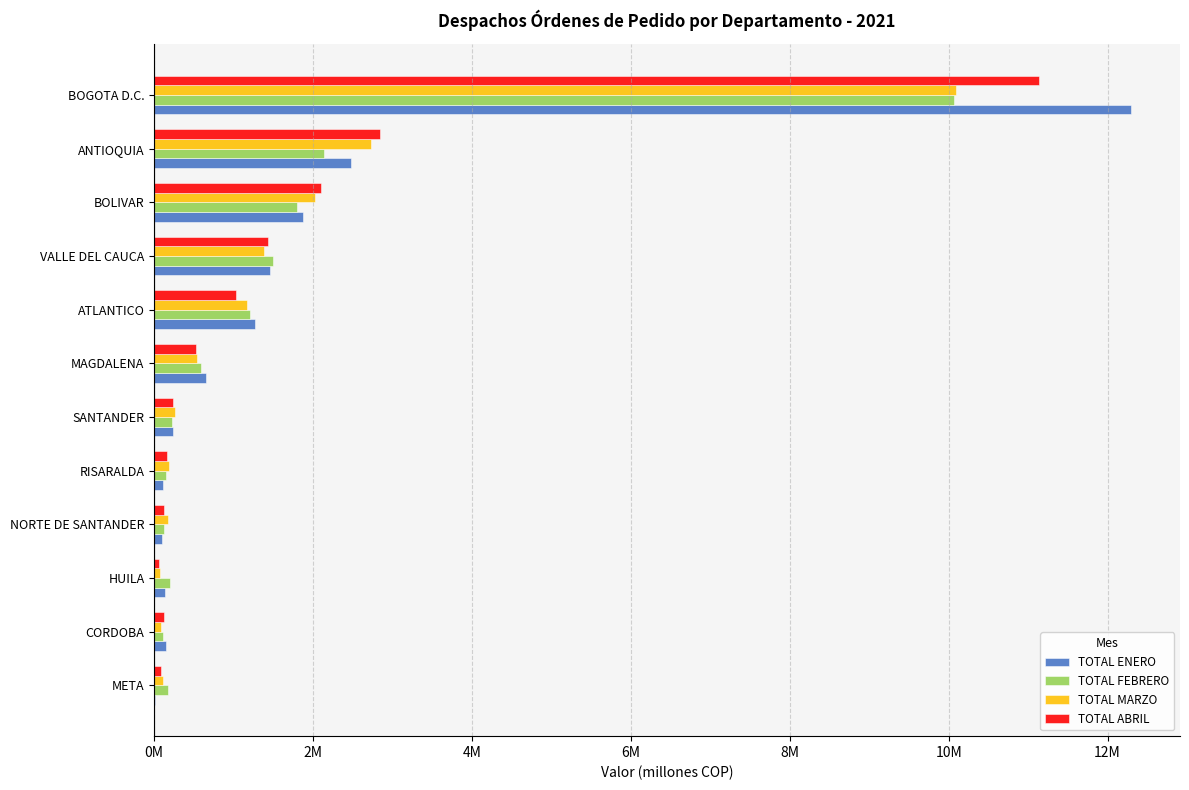

What are all the series names shown in the legend?

TOTAL ENERO, TOTAL FEBRERO, TOTAL MARZO, TOTAL ABRIL